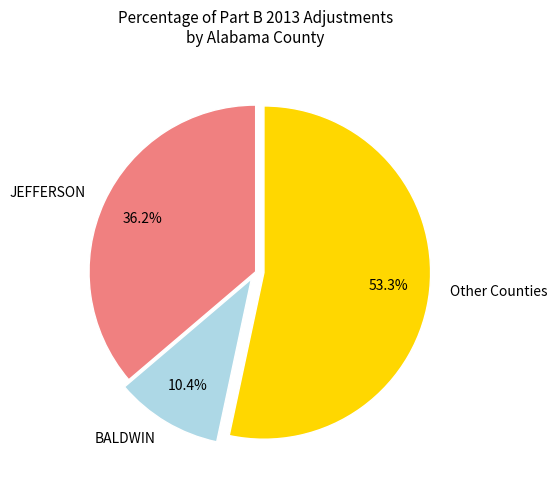

Which slice is the largest?

Other Counties